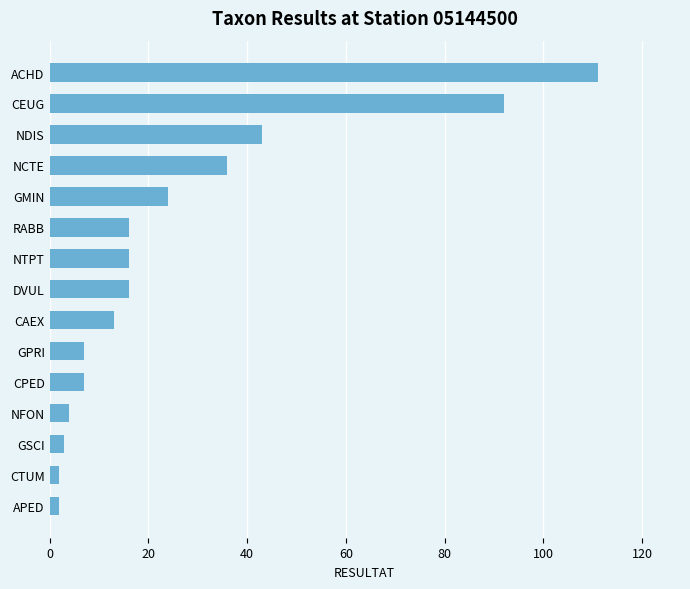

Reading bottom to top, what are all the values shown in this chart?

2	2	3	4	7	7	13	16	16	16	24	36	43	92	111